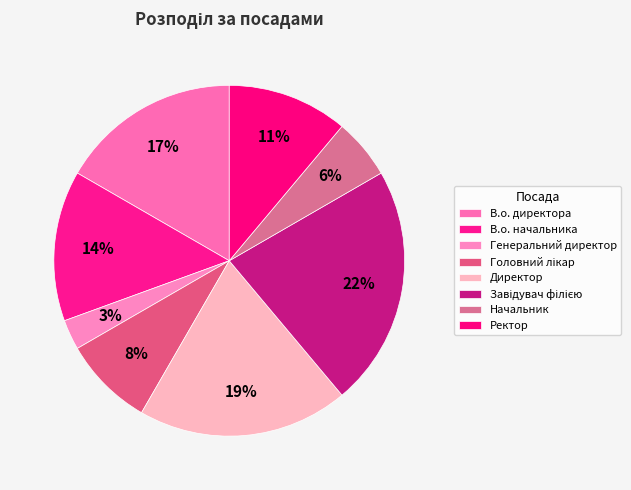

How many segments does this pie chart have?

8